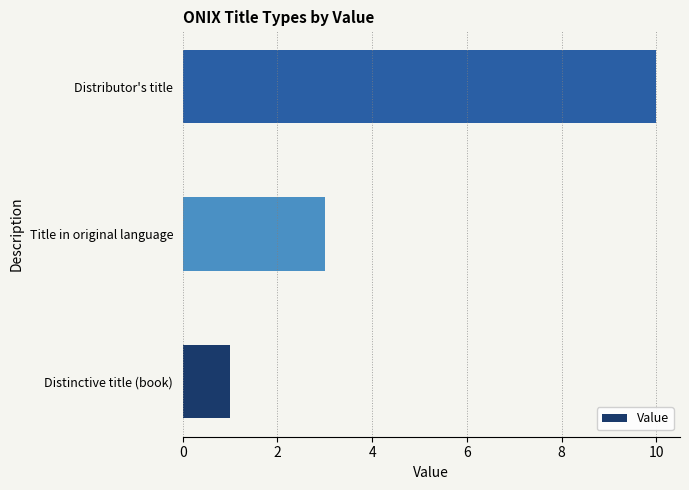

True or false: the data shows 15 at Distributor's title.

False